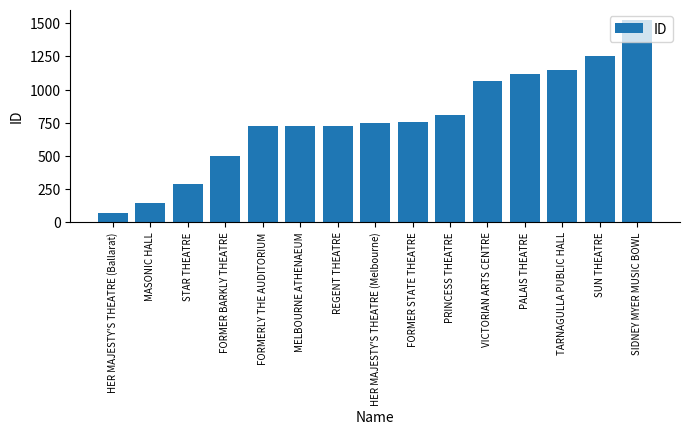

Approximately how many times larger is the value at FORMER STATE THEATRE compared to PRINCESS THEATRE?

0.9